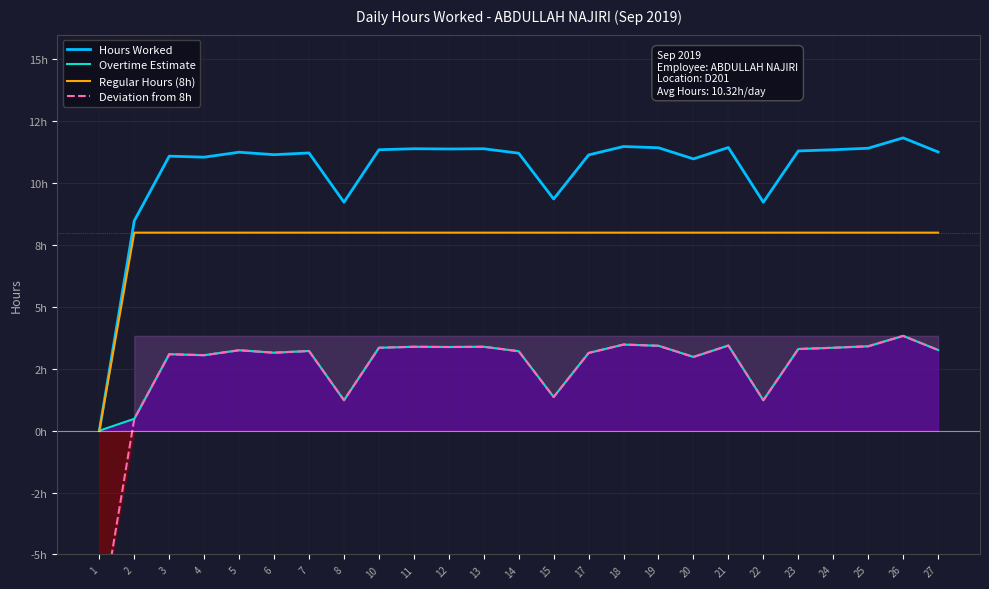

What is the greatest value displayed?

11.8